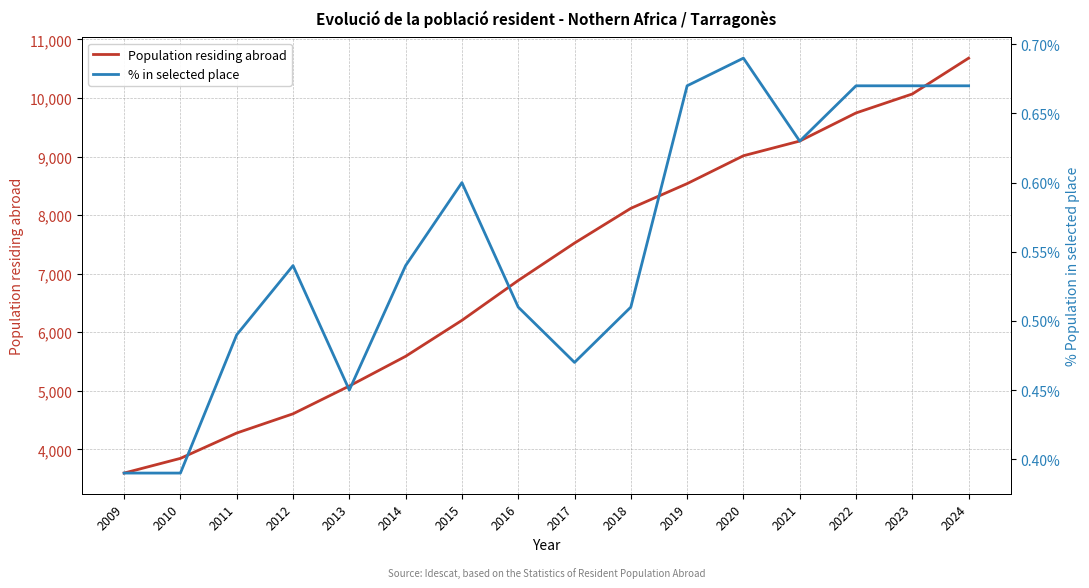

True or false: Population residing abroad has a value of 3595.0 at 2009.

True